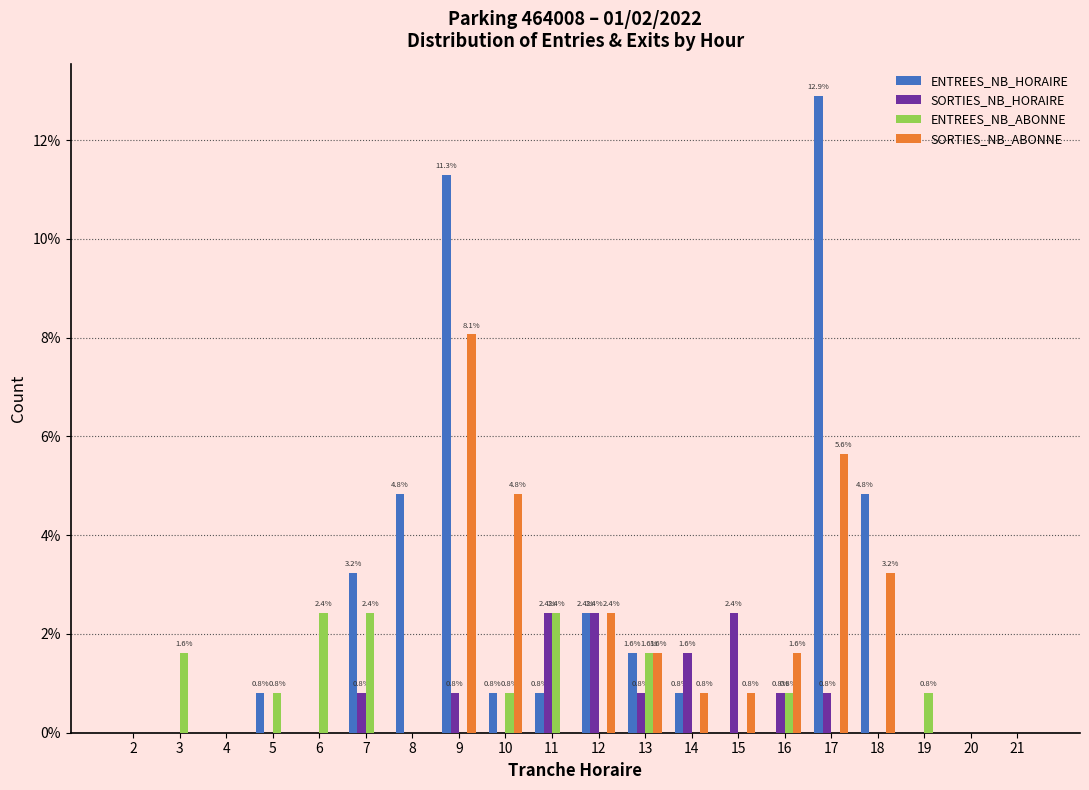

The value of SORTIES_NB_ABONNE at 18 is 3.2. True or false?

True